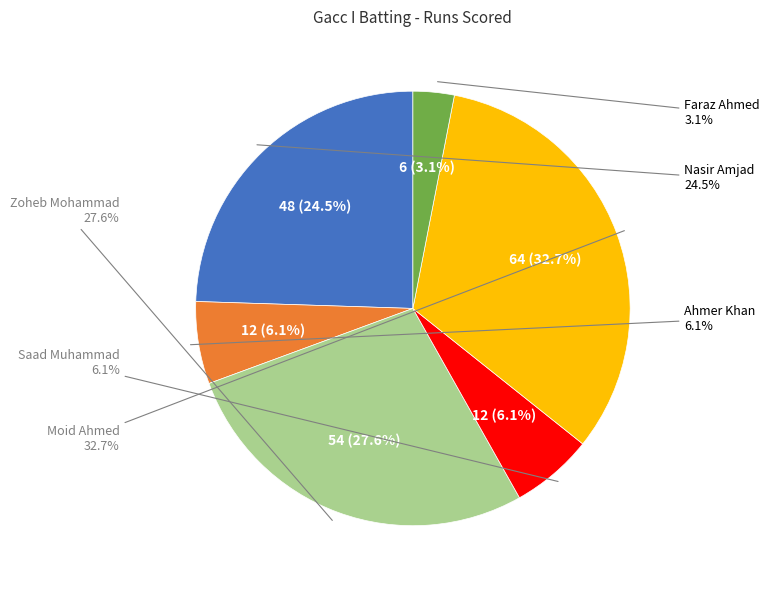

Is the sum of Nasir Amjad and Ahmer Khan greater than half?

No